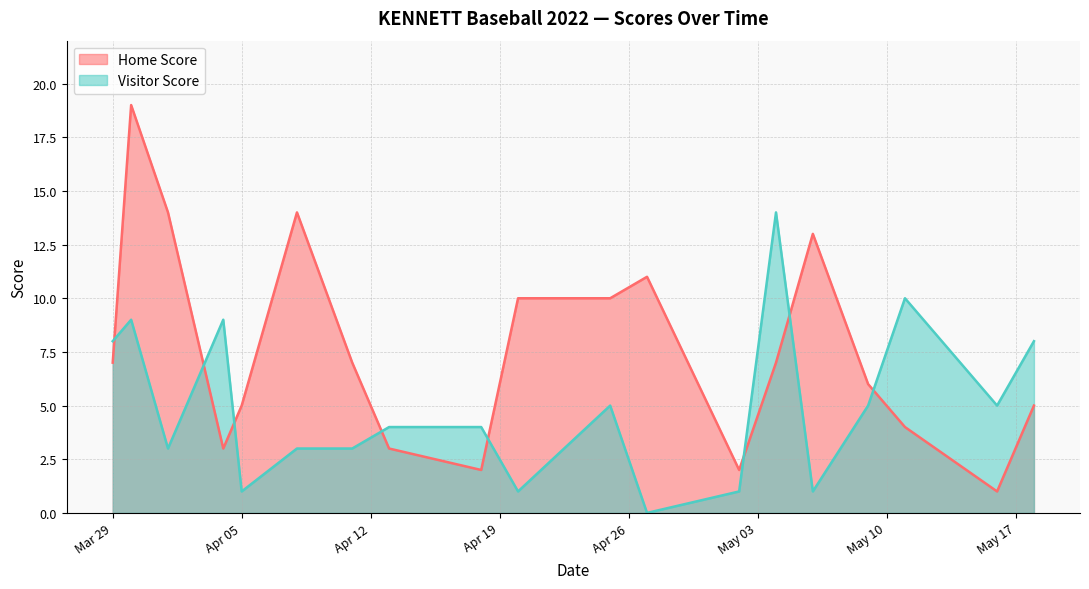

What are all the series names shown in the legend?

Home Score, Visitor Score